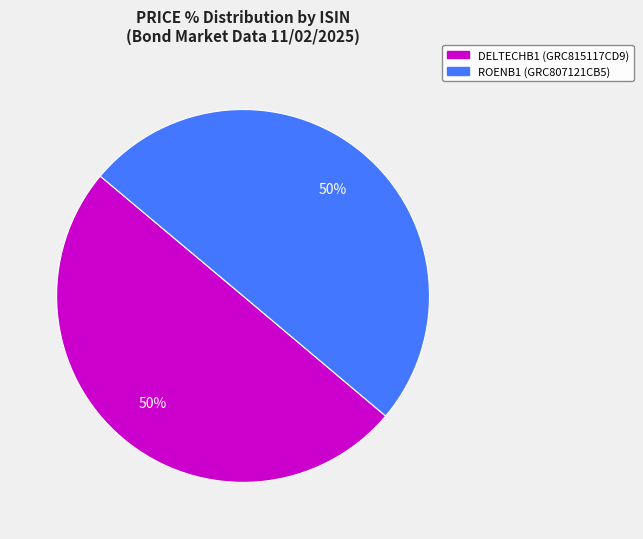

How many segments does this pie chart have?

2